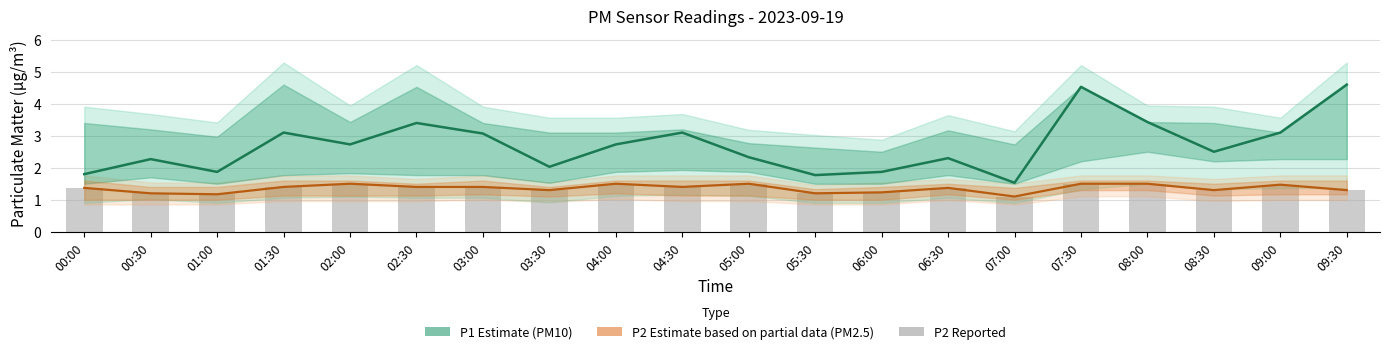

Is the value of P2 (PM2.5) at 08:00 greater than the value of P2 Estimate based on partial data (PM2.5) at 03:00?

Yes